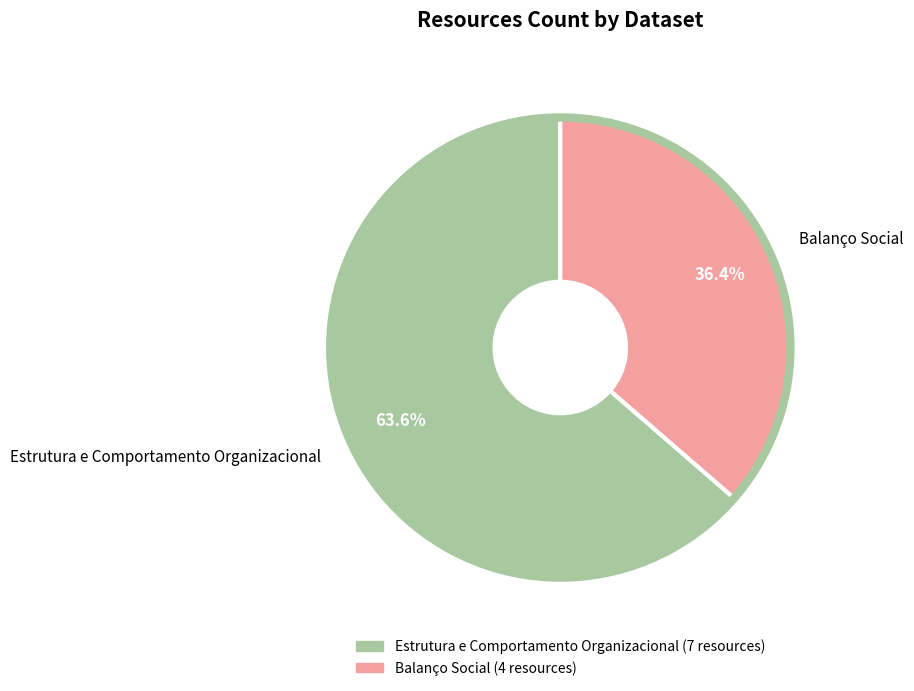

Count the number of slices in the pie.

2